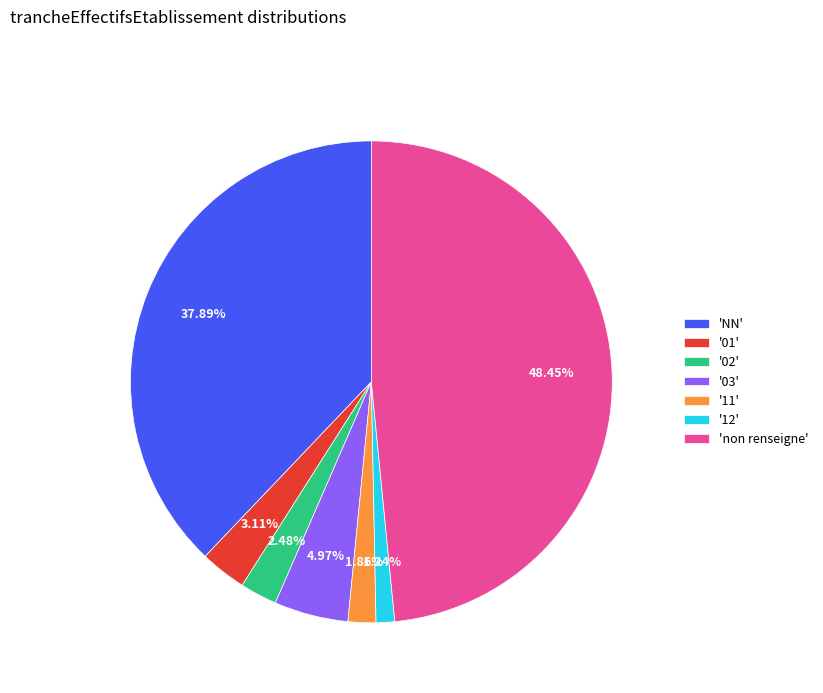

Do 'NN' and '01' together represent more than half of the pie?

No